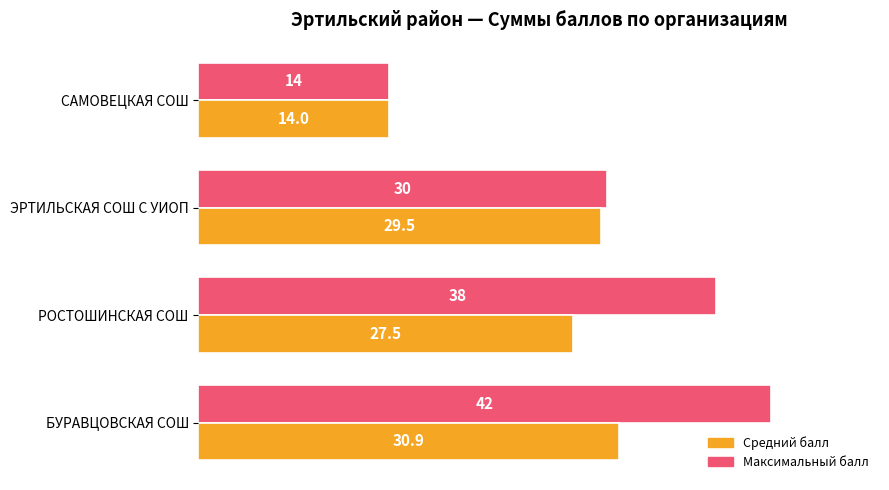

Rank the categories by Средний балл value from highest to lowest.

БУРАВЦОВСКАЯ СОШ, ЭРТИЛЬСКАЯ СОШ С УИОП, РОСТОШИНСКАЯ СОШ, САМОВЕЦКАЯ СОШ